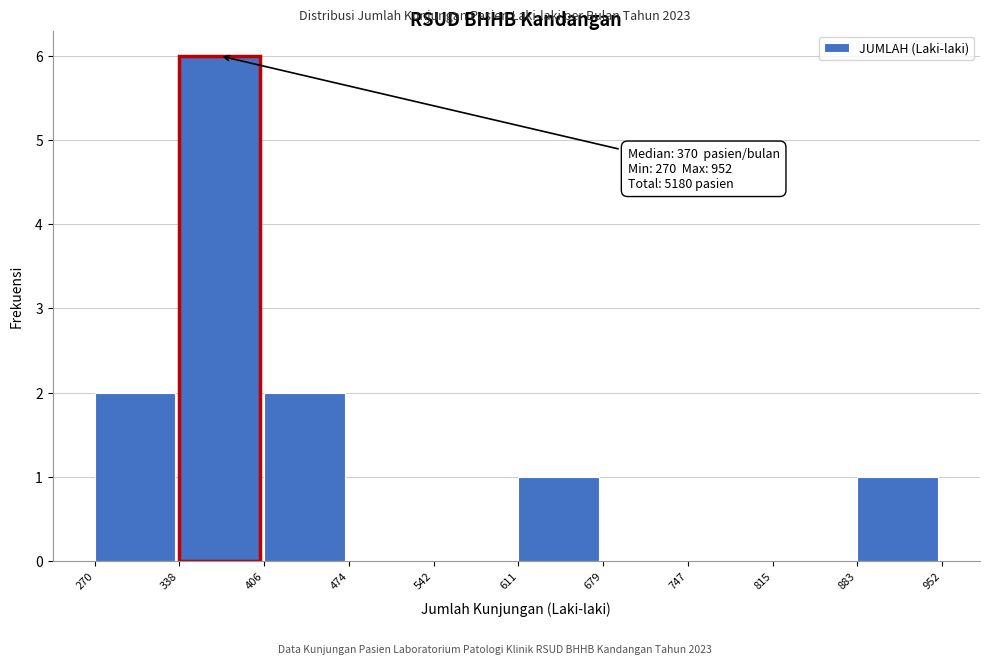

Over which range of the x-axis is the bar tallest?

338 to 406